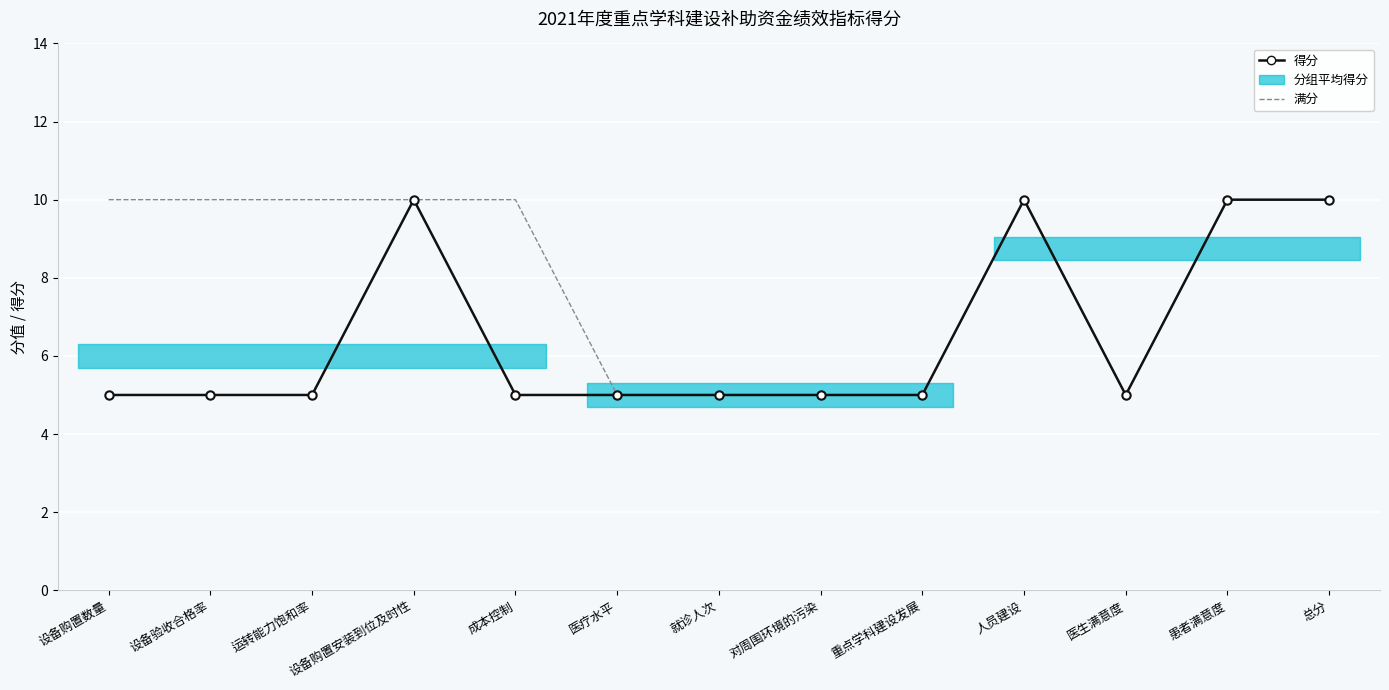

Between 重点学科建设发展 and 就诊人次, which is larger?

重点学科建设发展